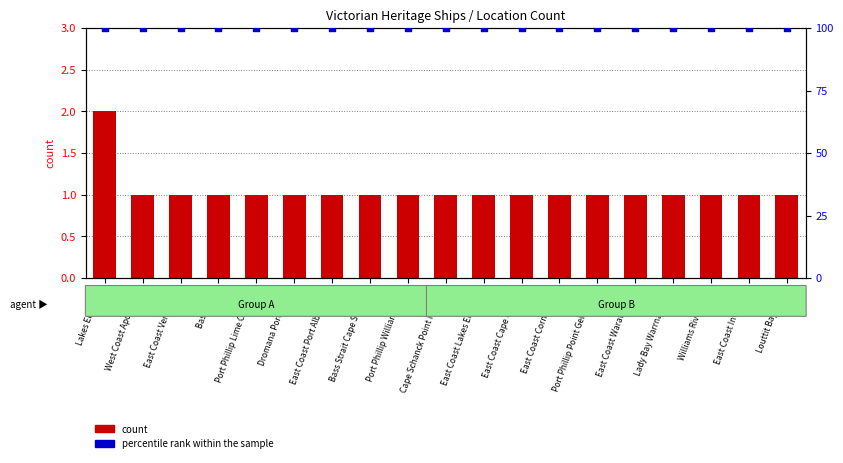

What is the total value across all series at Lakes Entrance?

102